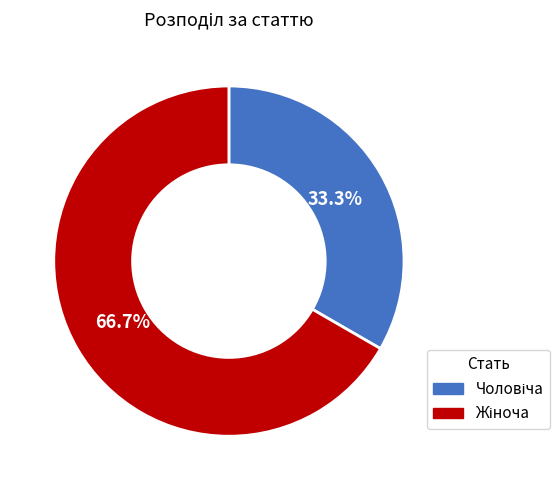

How many slices are in this pie chart?

2